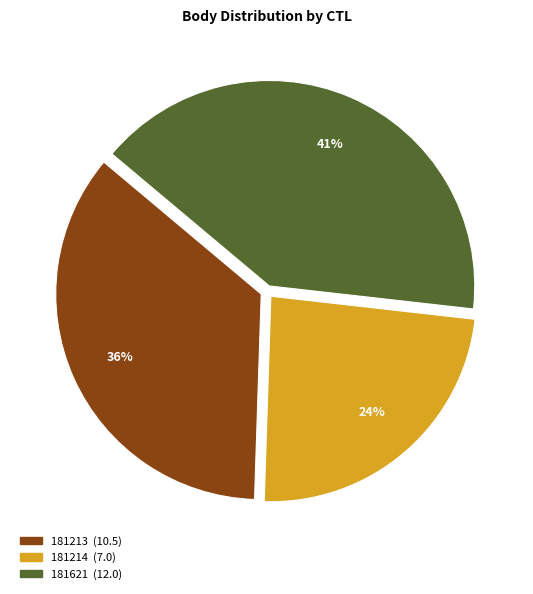

Combined, do 181214 and 181621 account for over 50%?

Yes